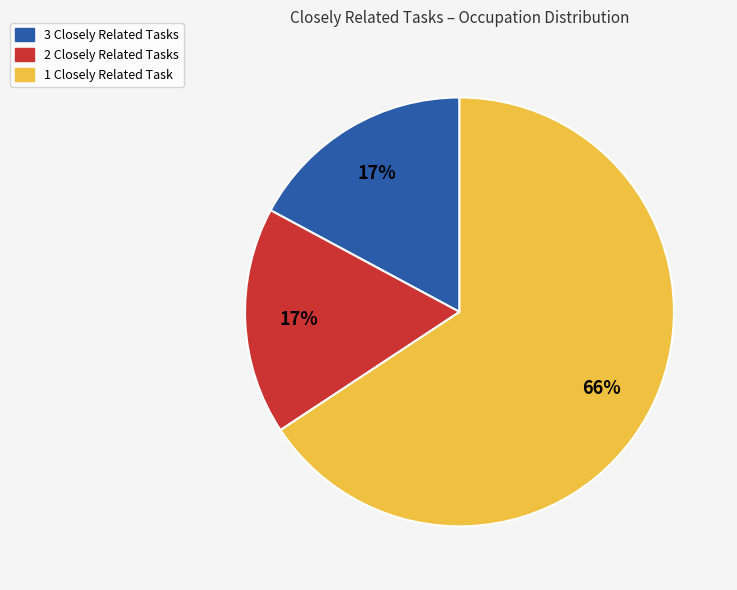

Is there any slice that represents more than half of the pie?

Yes